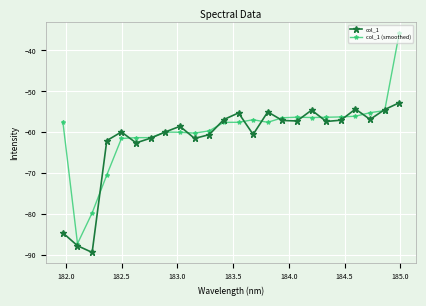

List the series in order of their peak value, highest first.

col_1 (smoothed), col_1